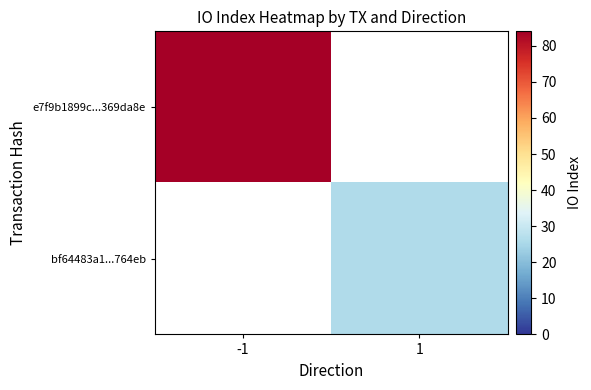

Which series has the widest spread of values?

e7f9b1899c...369da8e